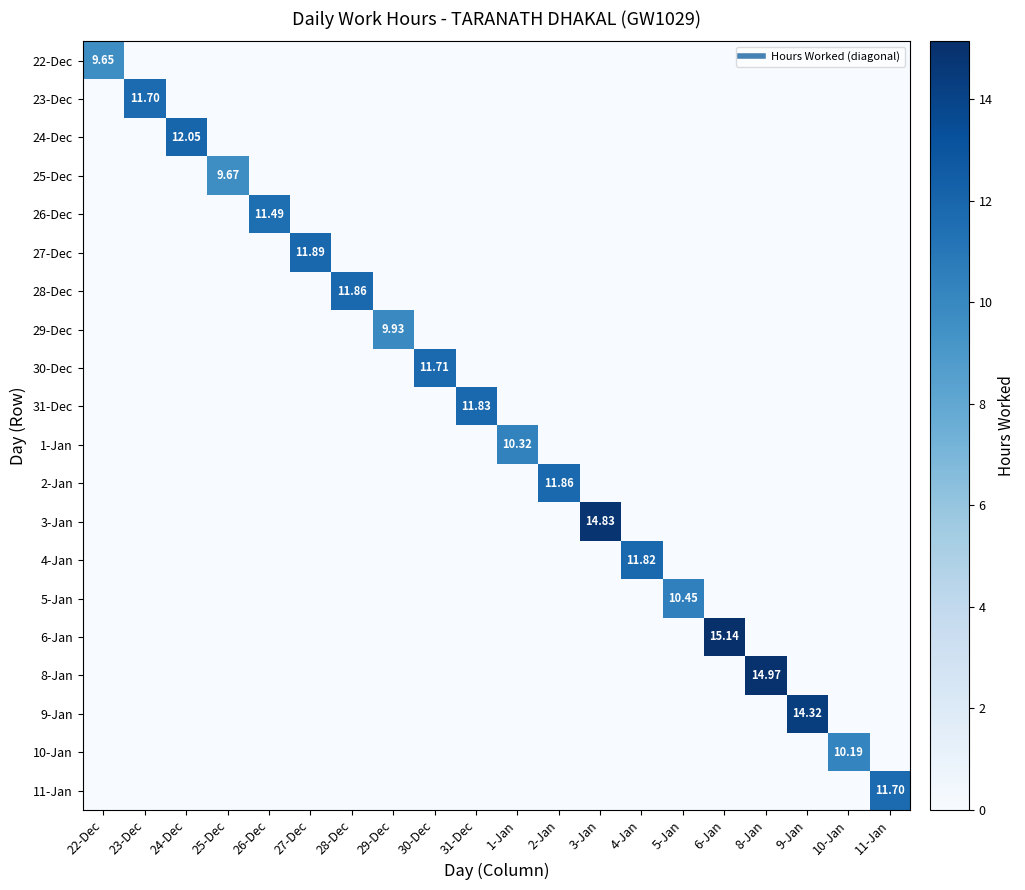

What is the difference between the highest and lowest values at 30-Dec?

11.7